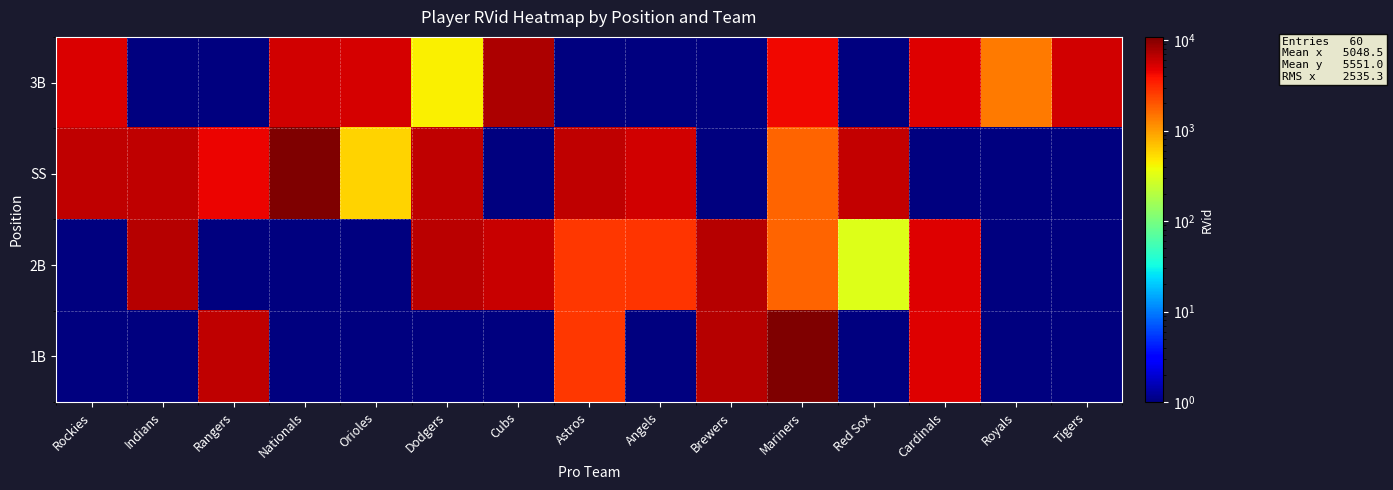

What is the maximum value shown in the chart?

10898.0